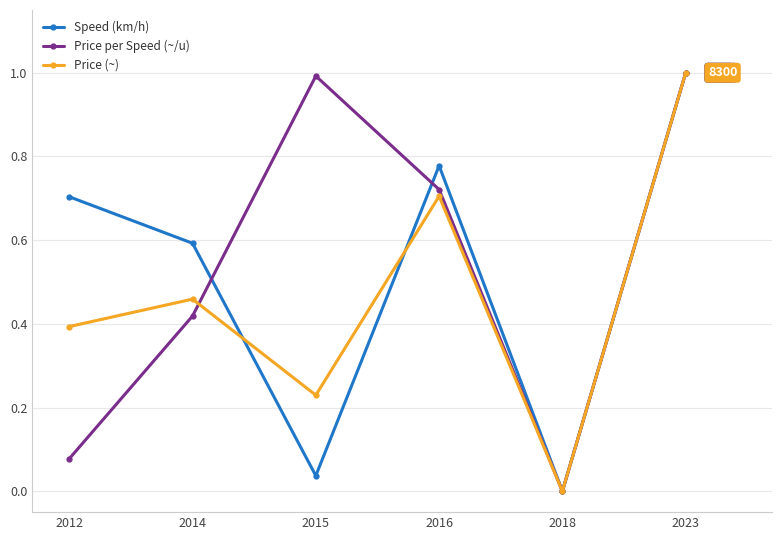

Which series has the largest total across all categories?

Price per Speed (~/u)